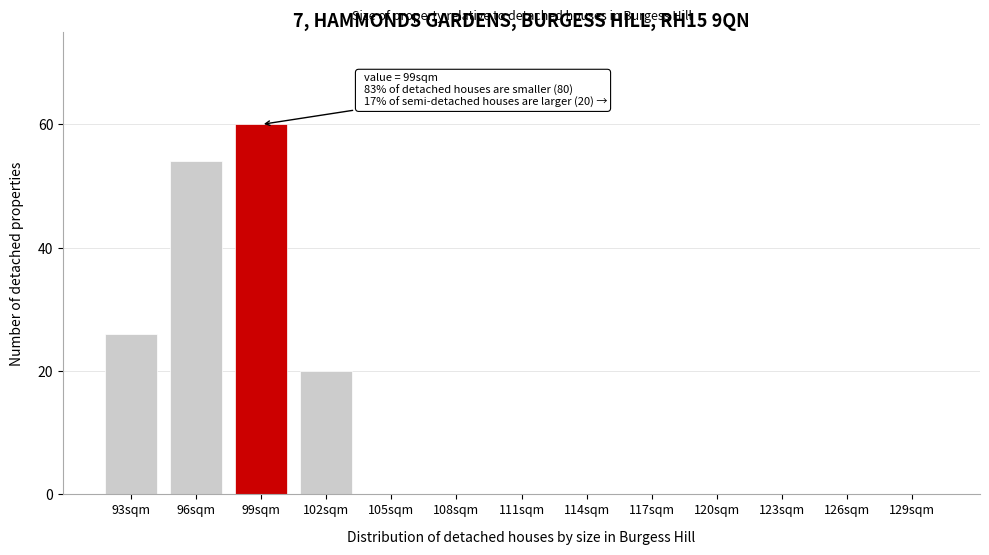

Reading left to right, list all the values displayed in this chart.

93sqm=26	96sqm=54	99sqm=60	102sqm=20	105sqm=0	108sqm=0	111sqm=0	114sqm=0	117sqm=0	120sqm=0	123sqm=0	126sqm=0	129sqm=0